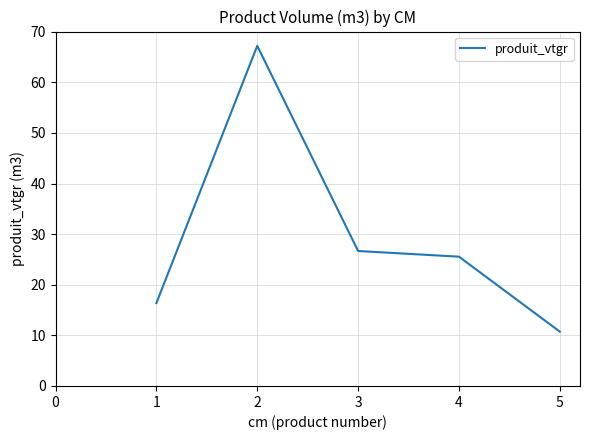

Read the value at 2.

67.2